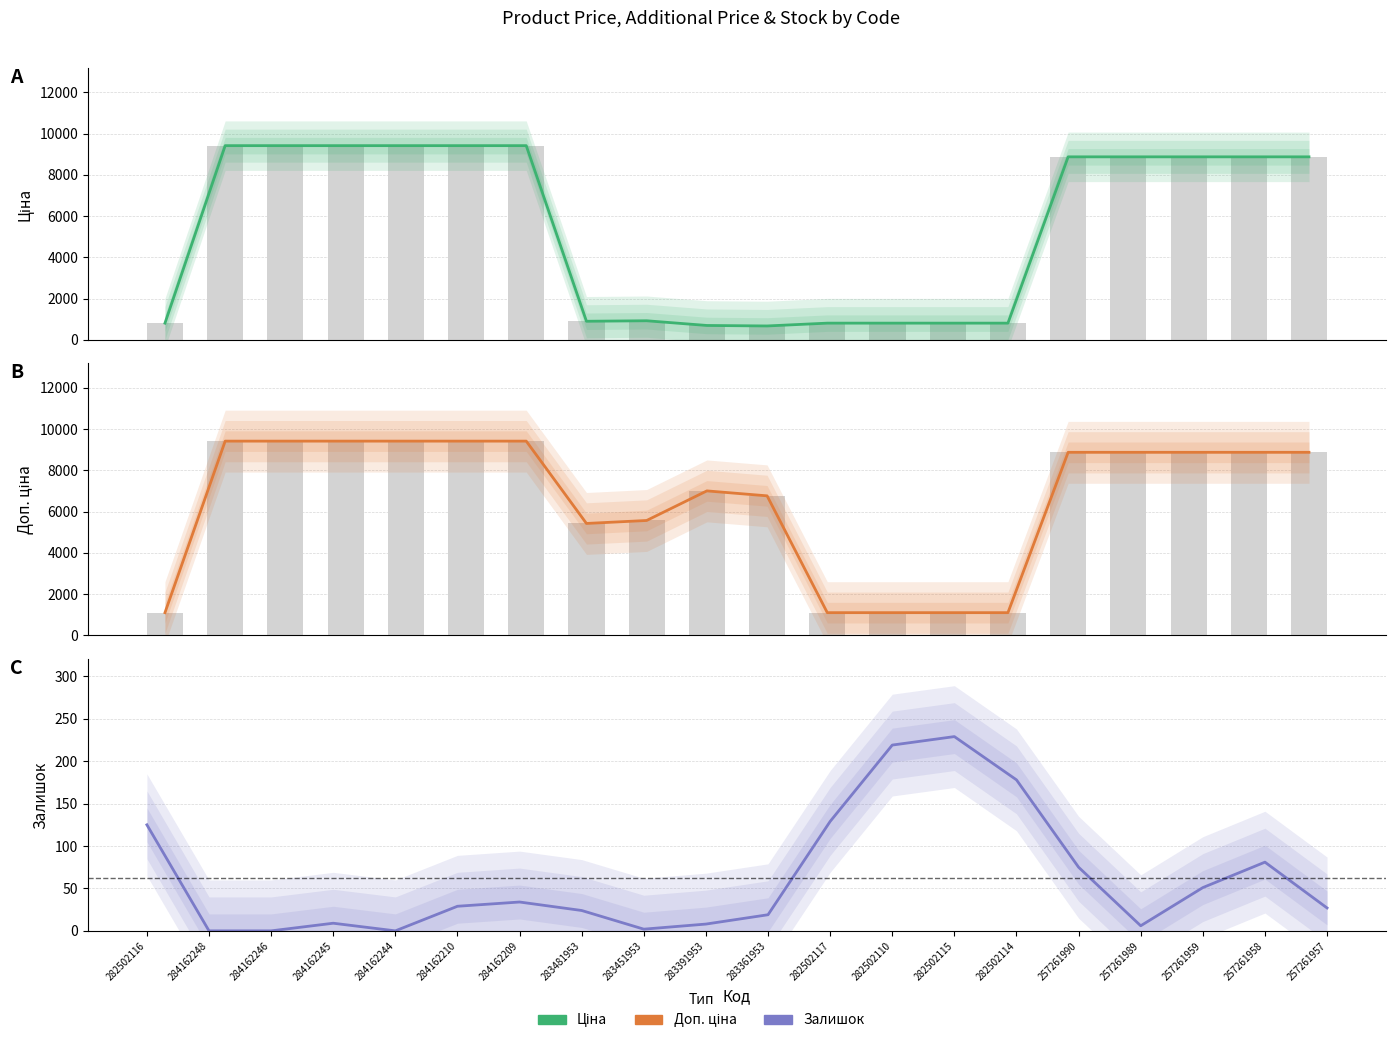

How many data points does each series have?

20